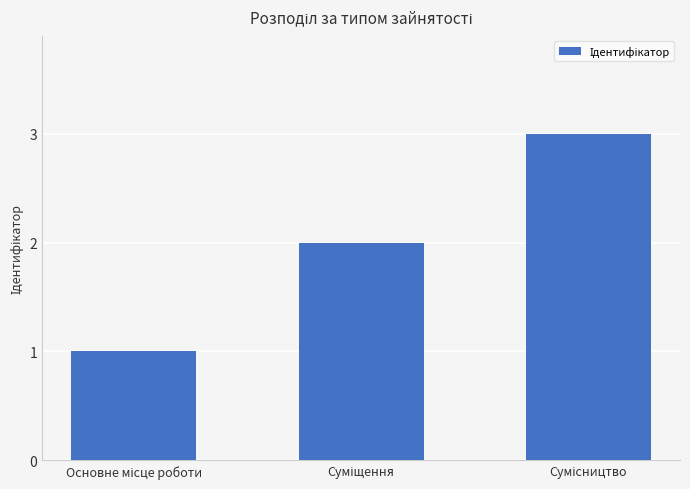

What is the sum of all values?

6